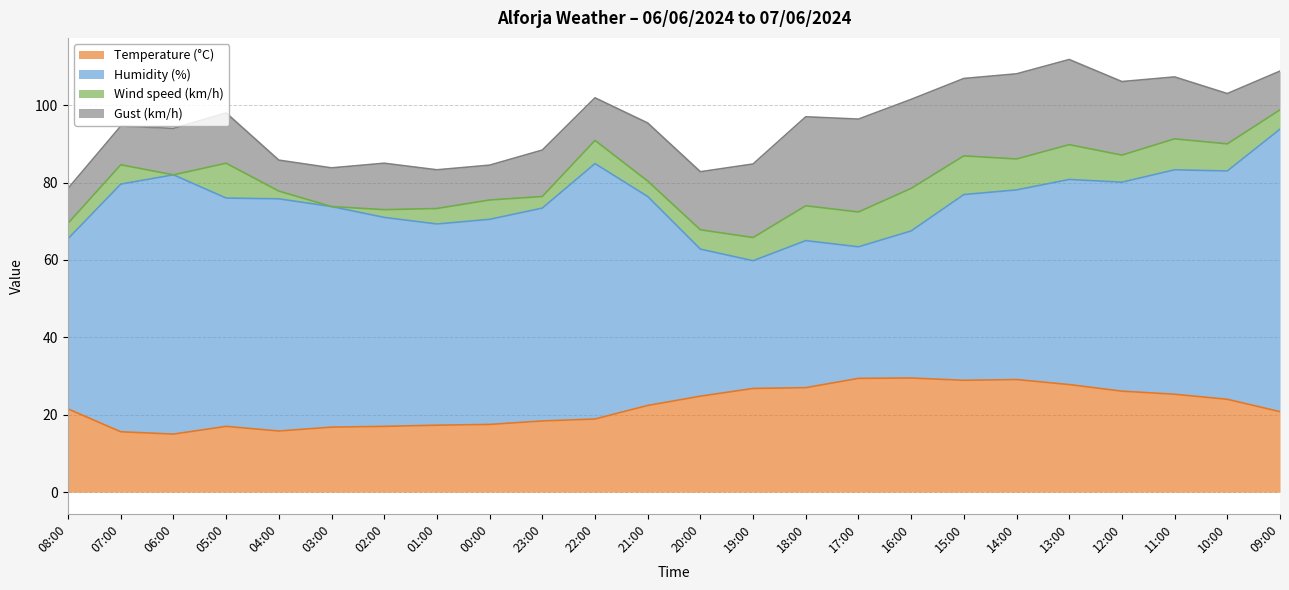

Where does the Temperature (°C) series first go above 22?

21:00